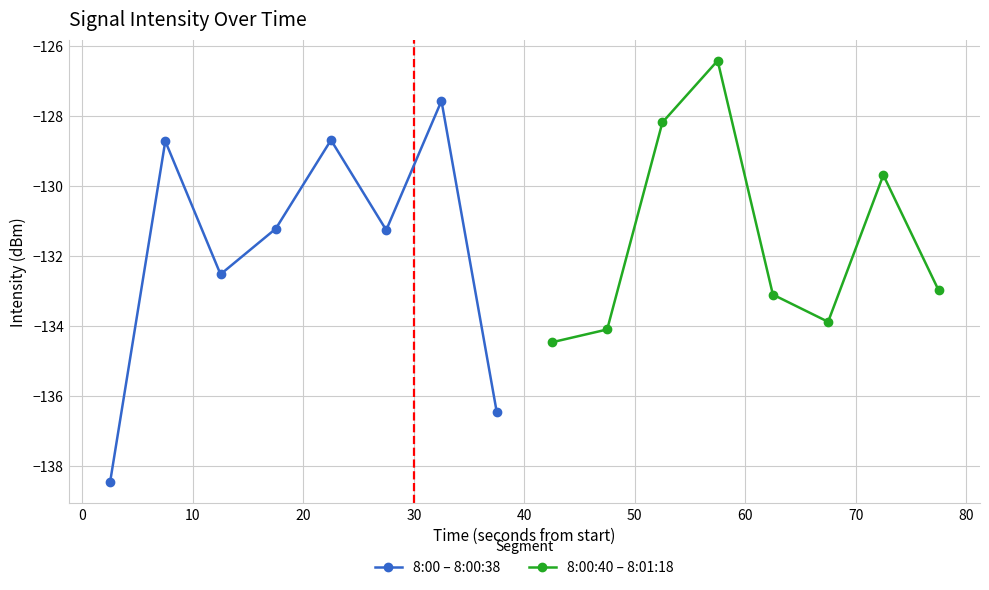

Reading left to right, transcribe all the data shown in this chart.

8:00 – 8:00:38: -138.5	-128.7	-132.5	-131.2	-128.7	-131.3	-127.6	-136.4
8:00:40 – 8:01:18: -134.5	-134.1	-128.2	-126.4	-133.1	-133.9	-129.7	-133.0